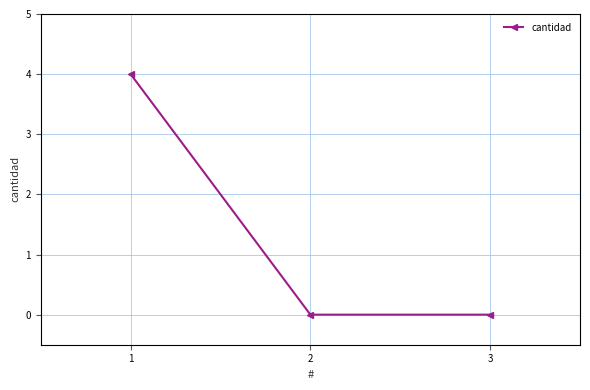

Reading right to left, what are all the values shown in this chart?

0	0	4